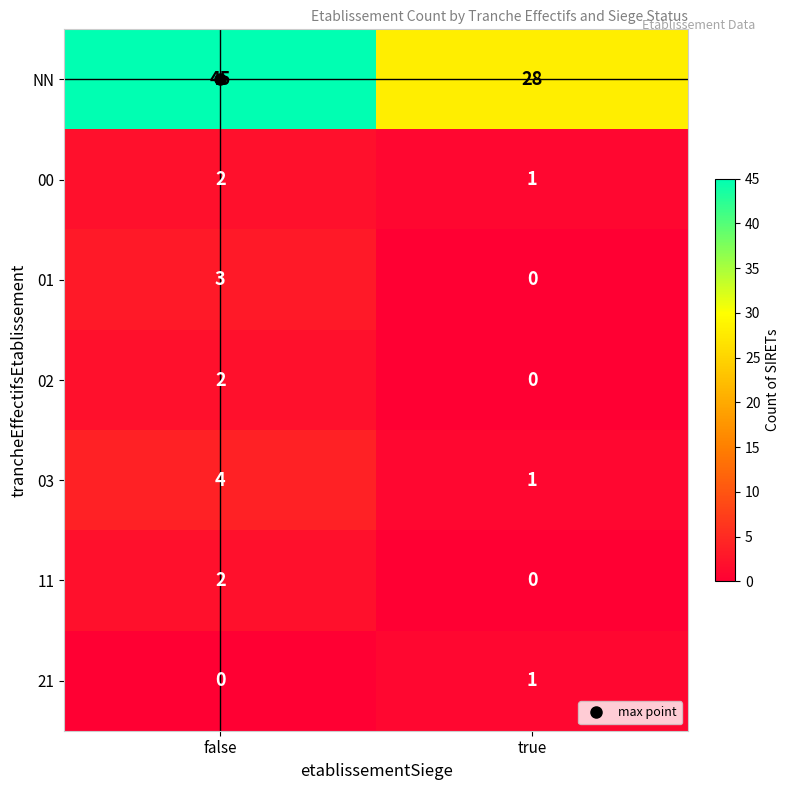

Which series has the largest total across all categories?

NN